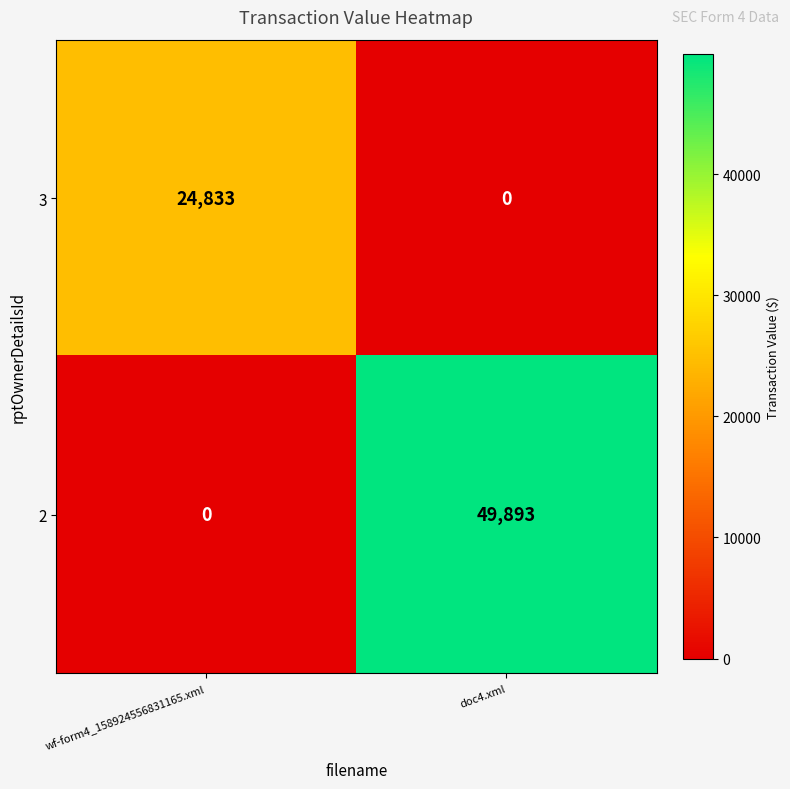

Count the number of categories in the chart.

2